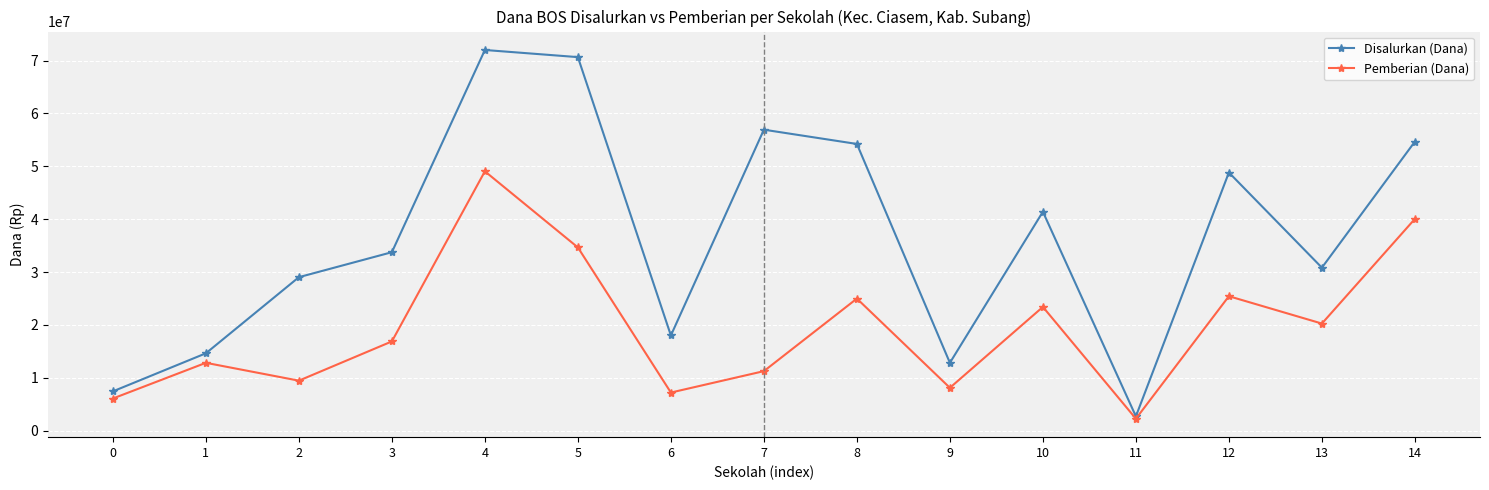

How many lines are shown in the chart?

2